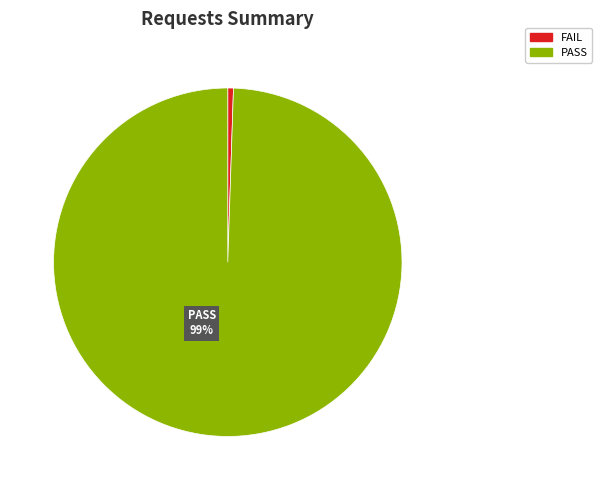

Does any single category account for the majority?

Yes